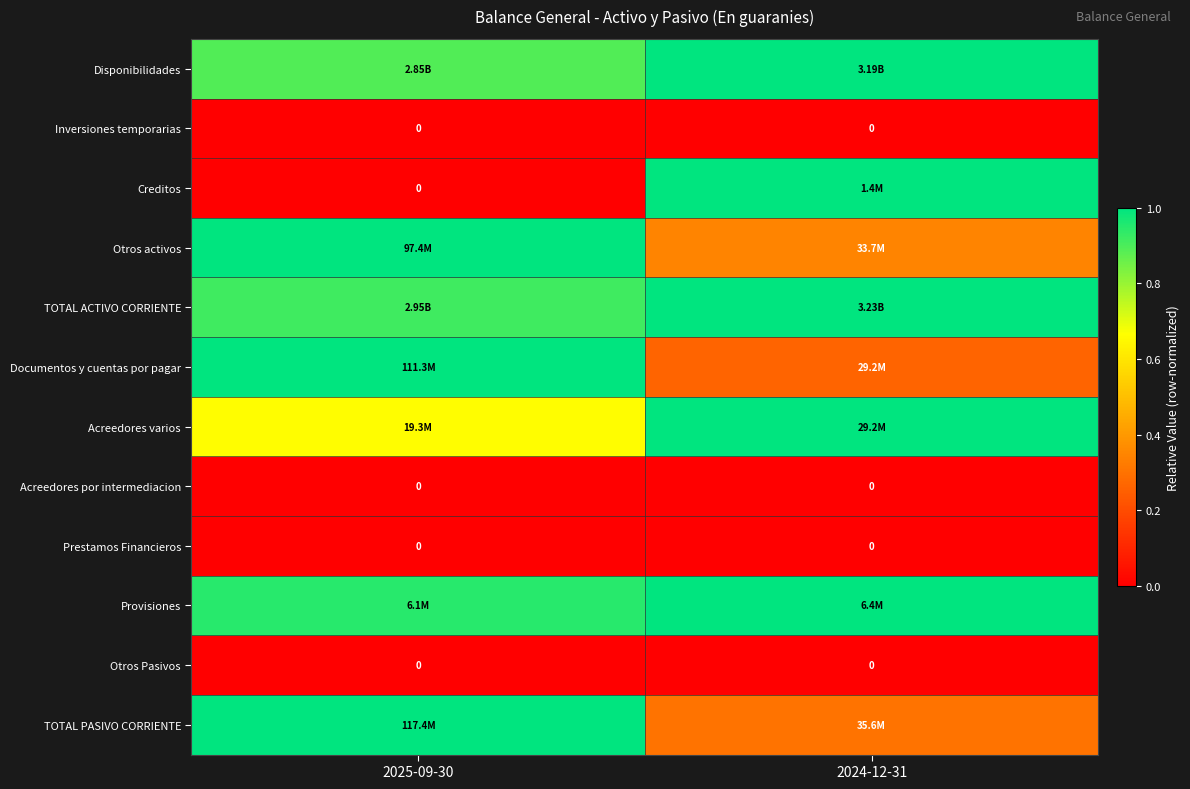

Which category has the lowest value in the Documentos y cuentas por pagar series?

2024-12-31